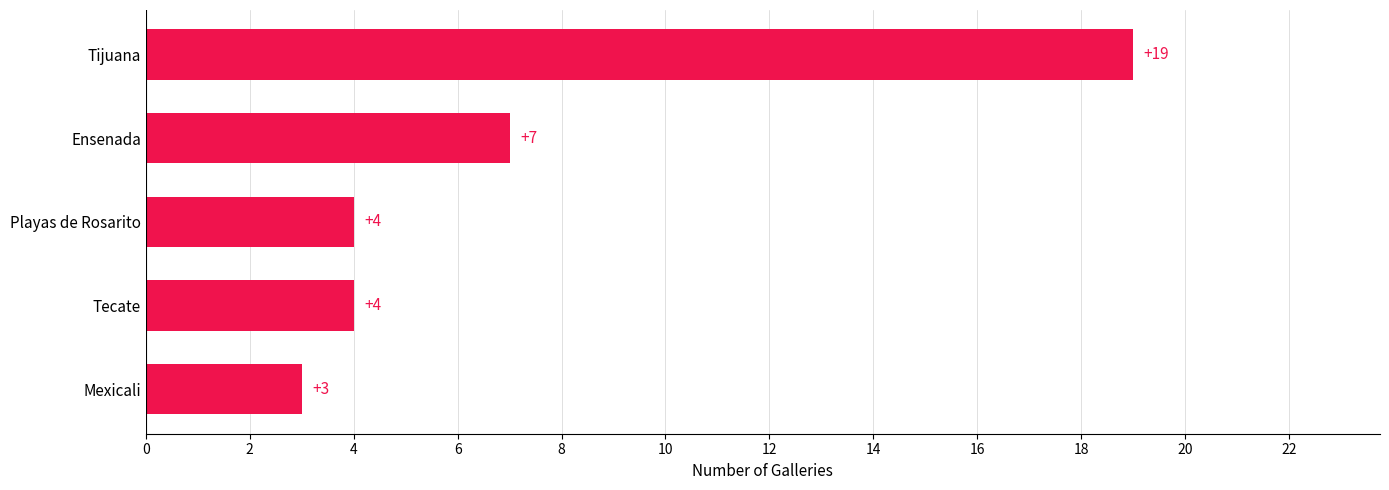

Reading top to bottom, extract all data points from this chart.

19	7	4	4	3